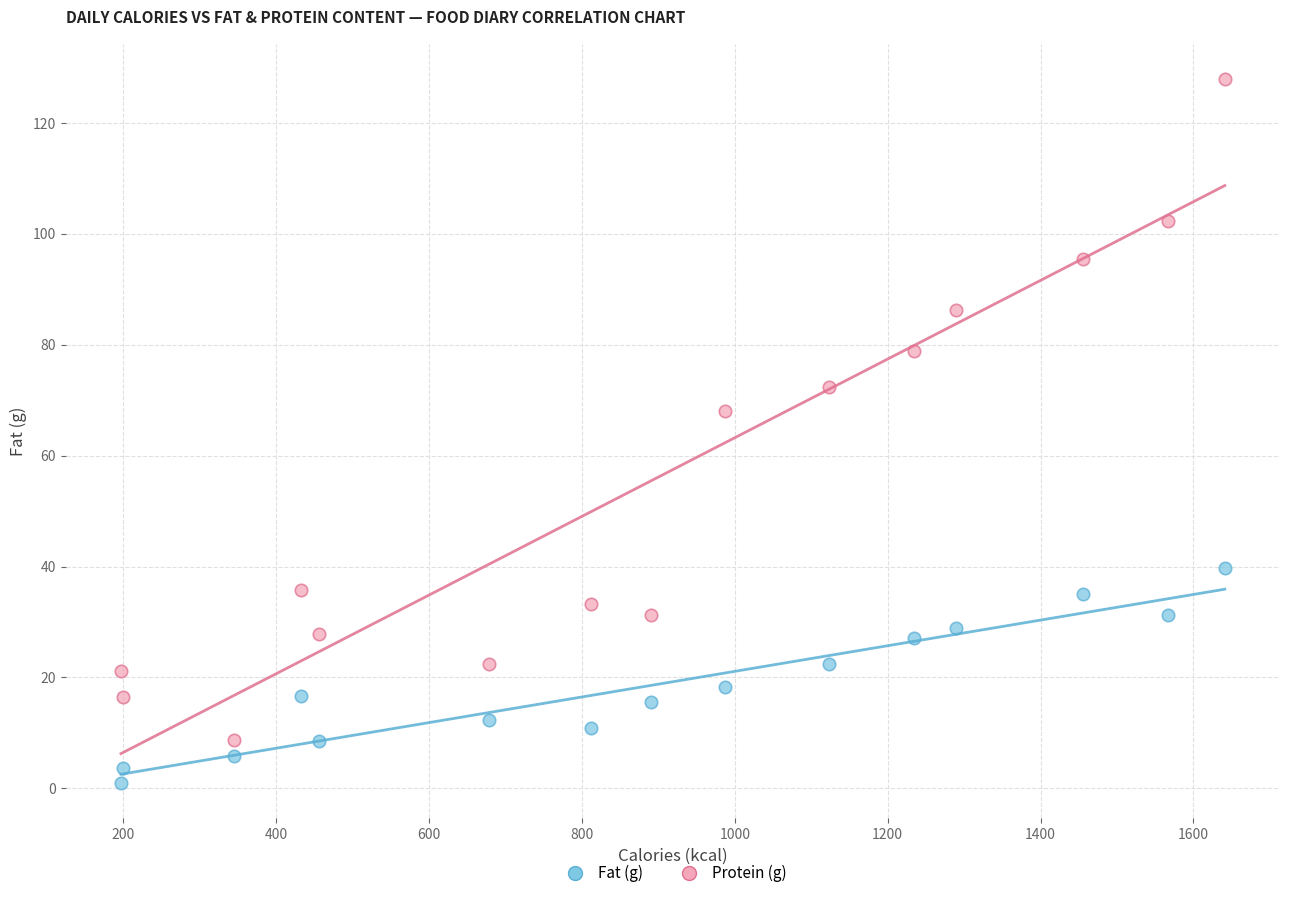

Across all series, what Y value is closest to 64?

68.1